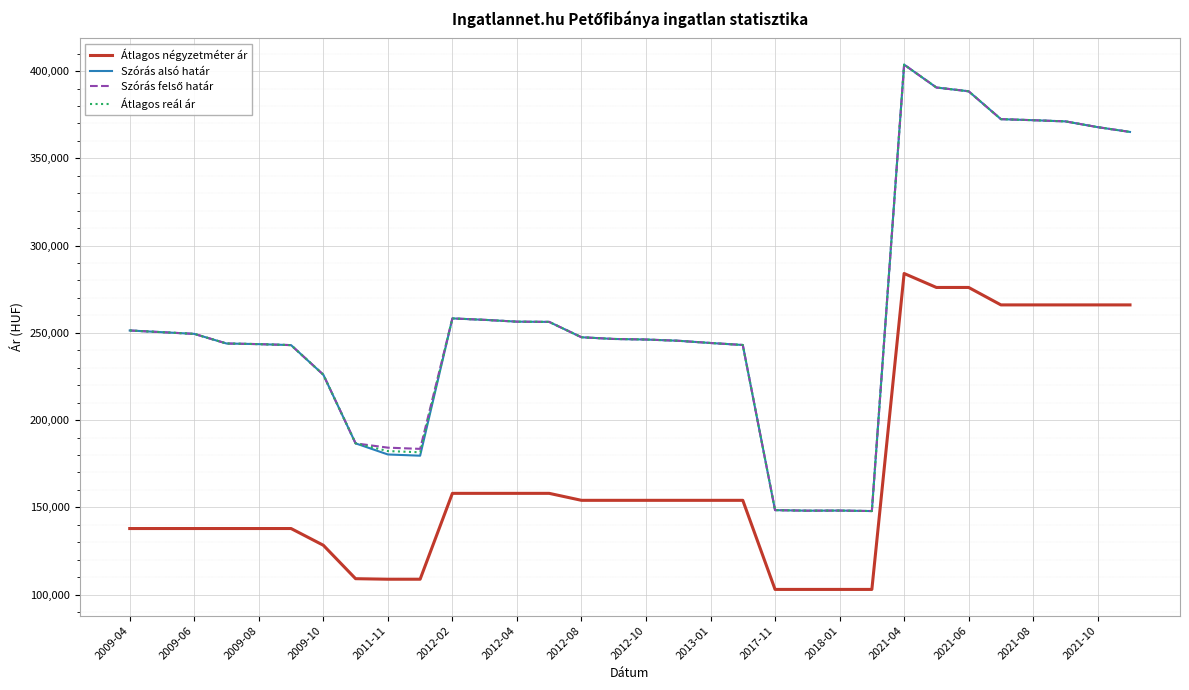

What is the greatest value displayed?

403701